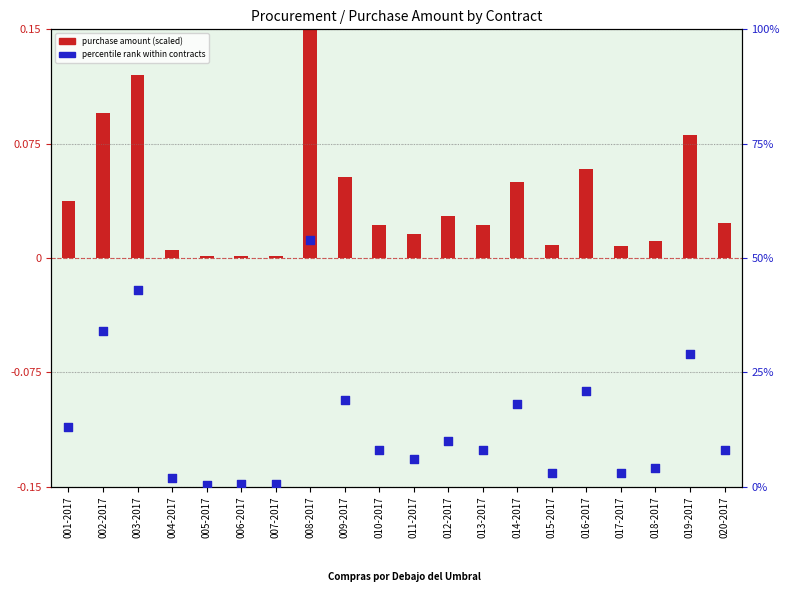

Which series reaches the maximum Y coordinate?

percentile rank within contracts